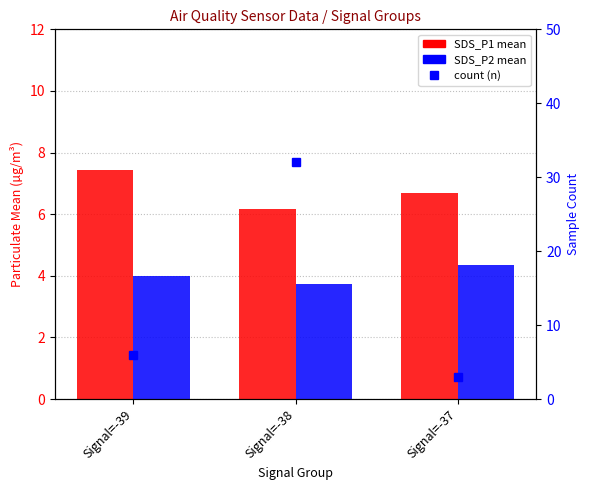

List the series in order of their overall mean, highest first.

count (n), SDS_P1, SDS_P2